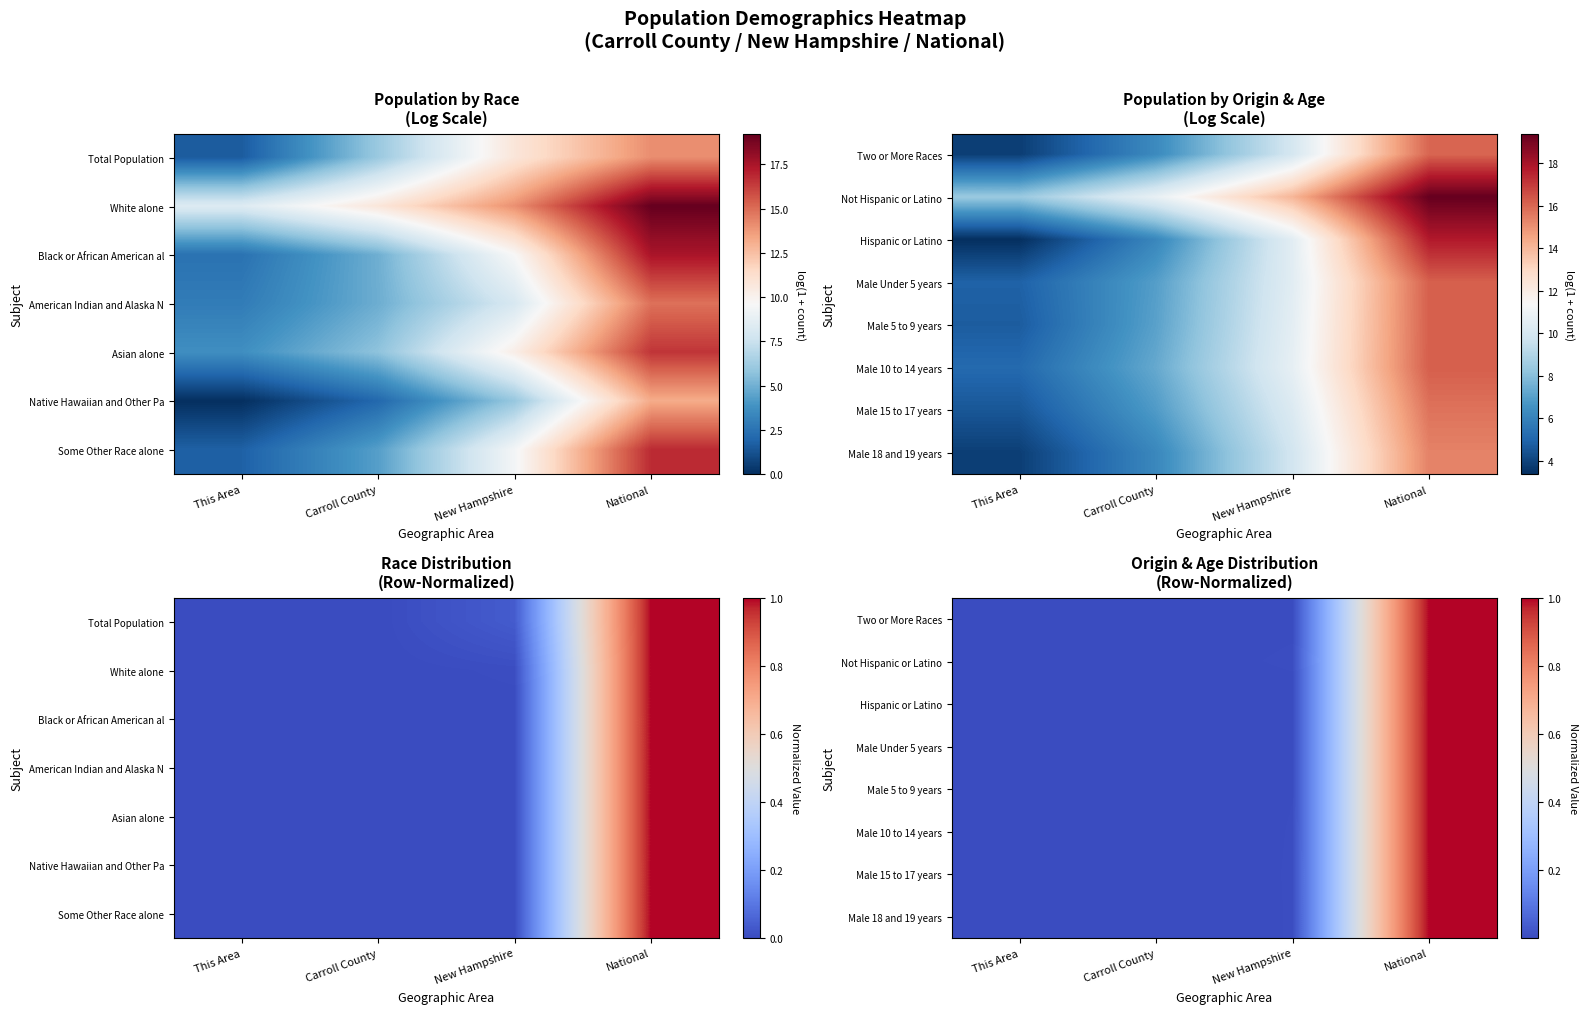

List the labels in order of Male 15 to 17 years value, largest first.

National, New Hampshire, Carroll County, This Area